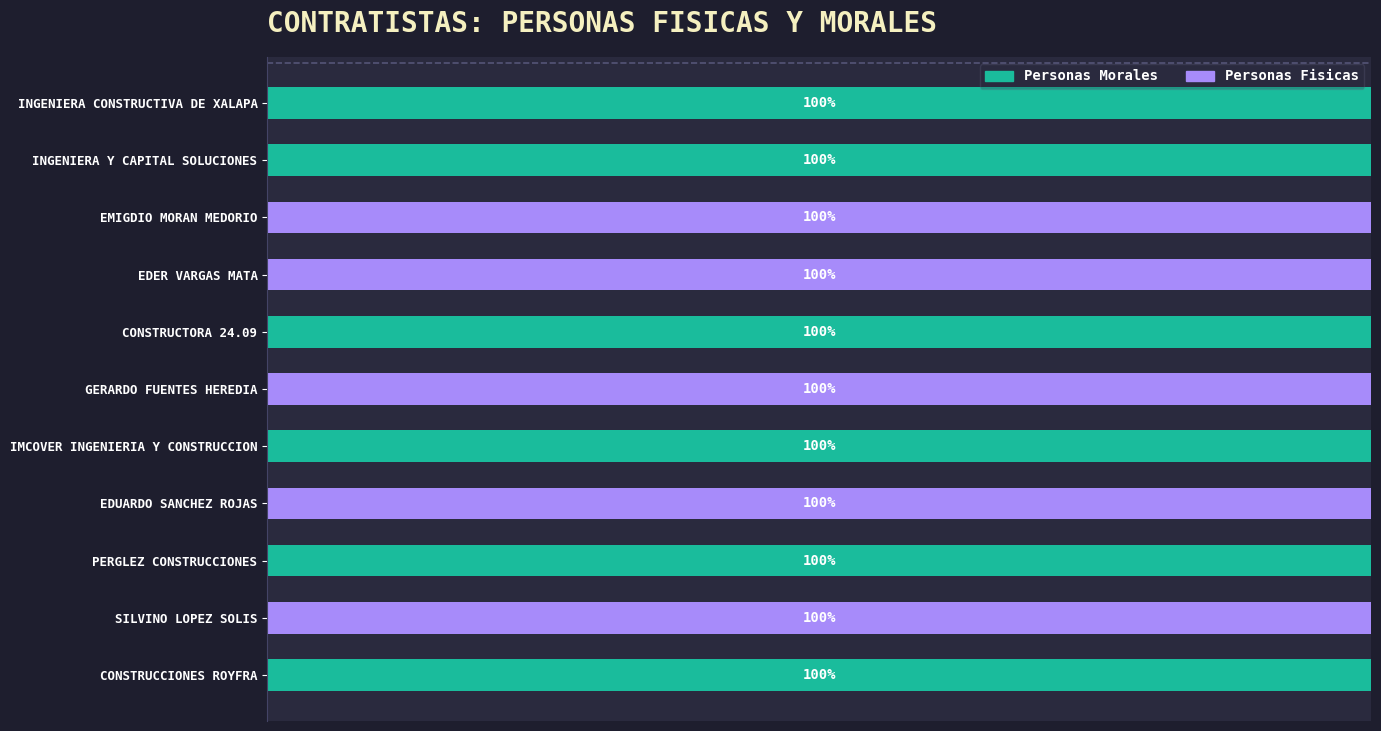

What are all the series names shown in the legend?

Personas Morales, Personas Fisicas